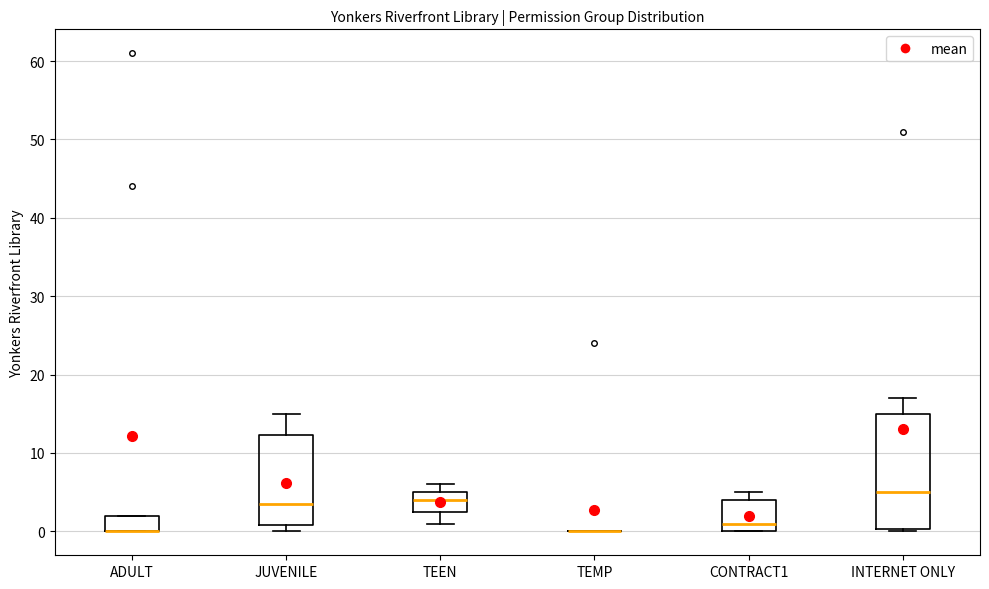

Reading left to right, read every box against the y-axis: the position of its median line, the range the box covers, and the ends of its whiskers. The values are not printed on the chart, so give them approximately, as read against the axis.

ADULT: median 0 (drawn on the box's lower edge), box 0 to 2, whiskers 0 to 2
JUVENILE: median 4, box 1 to 12, whiskers 0 to 15
TEEN: median 4, box 3 to 5, whiskers 1 to 6
TEMP: box collapsed to a line at 0, whiskers 0 to 0
CONTRACT1: median 1, box 0 to 4, whiskers 0 to 5
INTERNET ONLY: median 5, box 0 to 15, whiskers 0 to 17